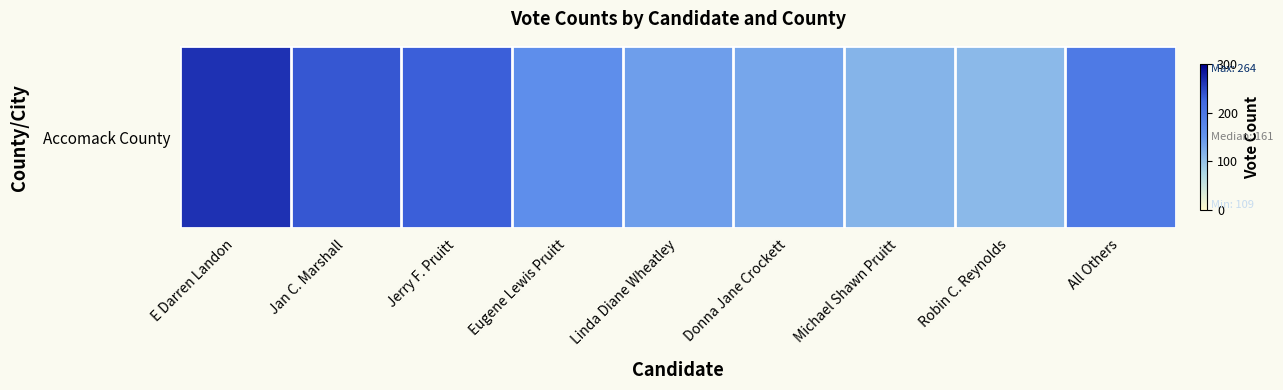

The chart shows a value of 161 at Eugene Lewis Pruitt. True or false?

True